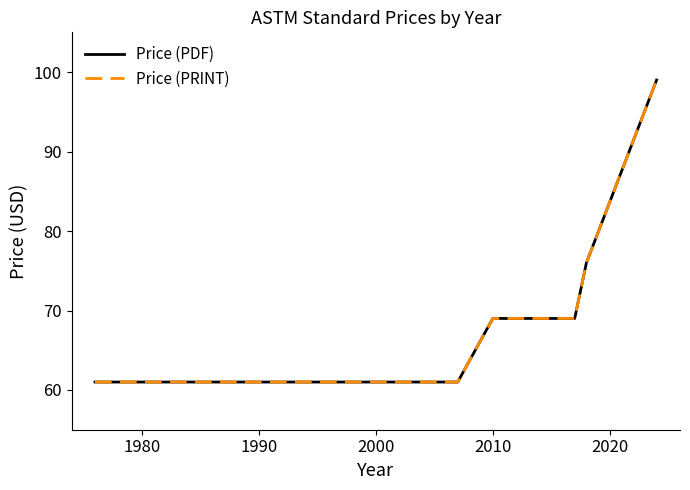

Does the chart display data point markers on the line(s)?

No